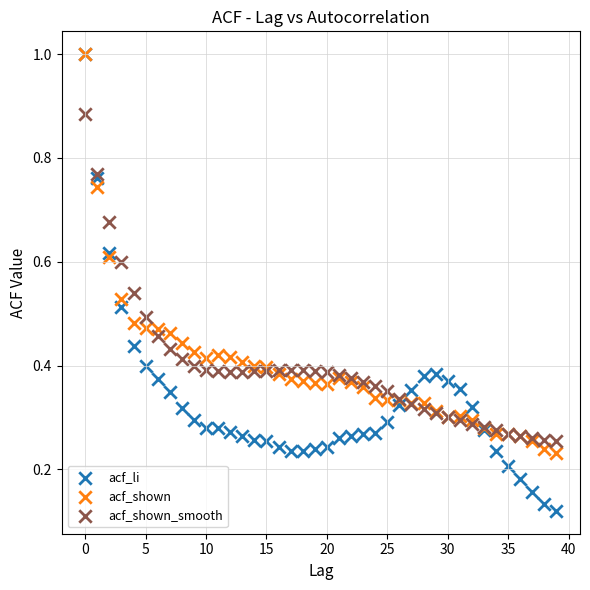

What are all the series names shown in the legend?

acf_li, acf_shown, acf_shown_smooth